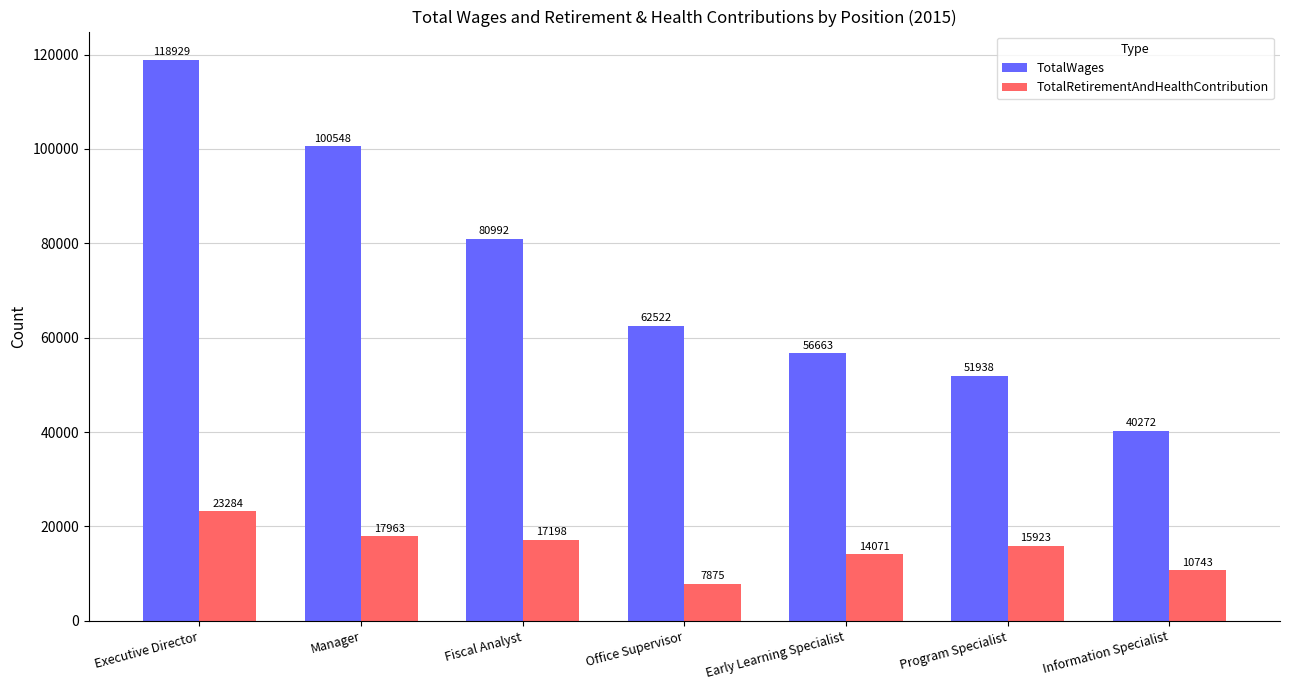

Which label corresponds to the smallest value in the chart?

Office Supervisor